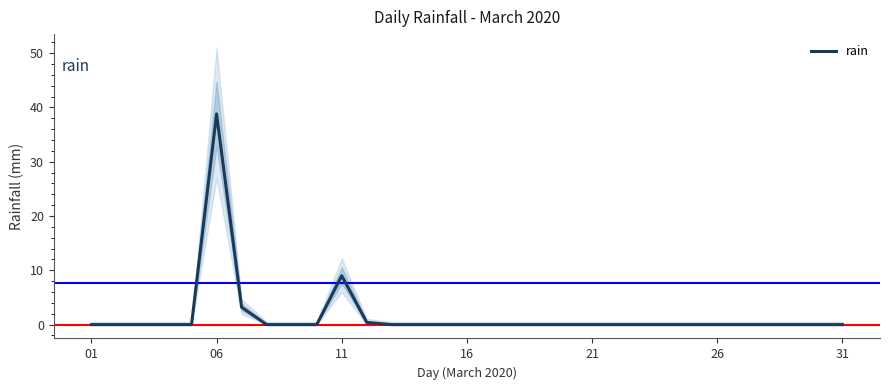

Is it true that rain equals 9.0 at 11?

True